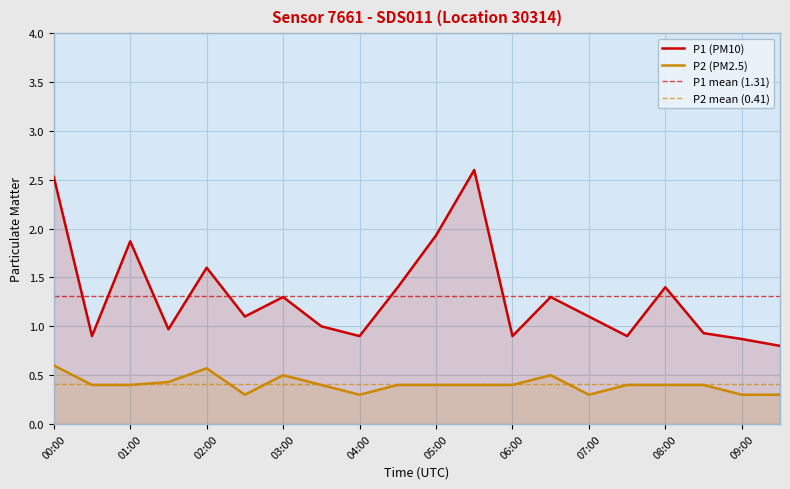

True or false: P2 and P1 intersect in this chart.

False